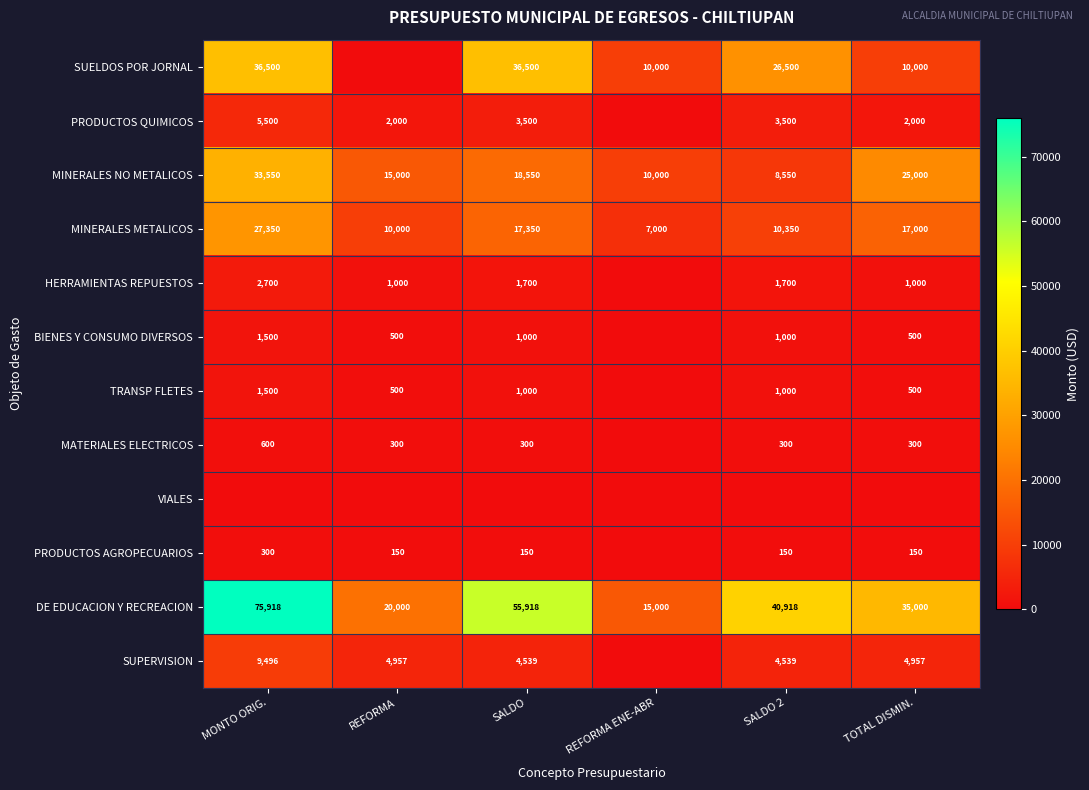

What is the difference between the maximum and minimum values in the MINERALES METALICOS series?

20350